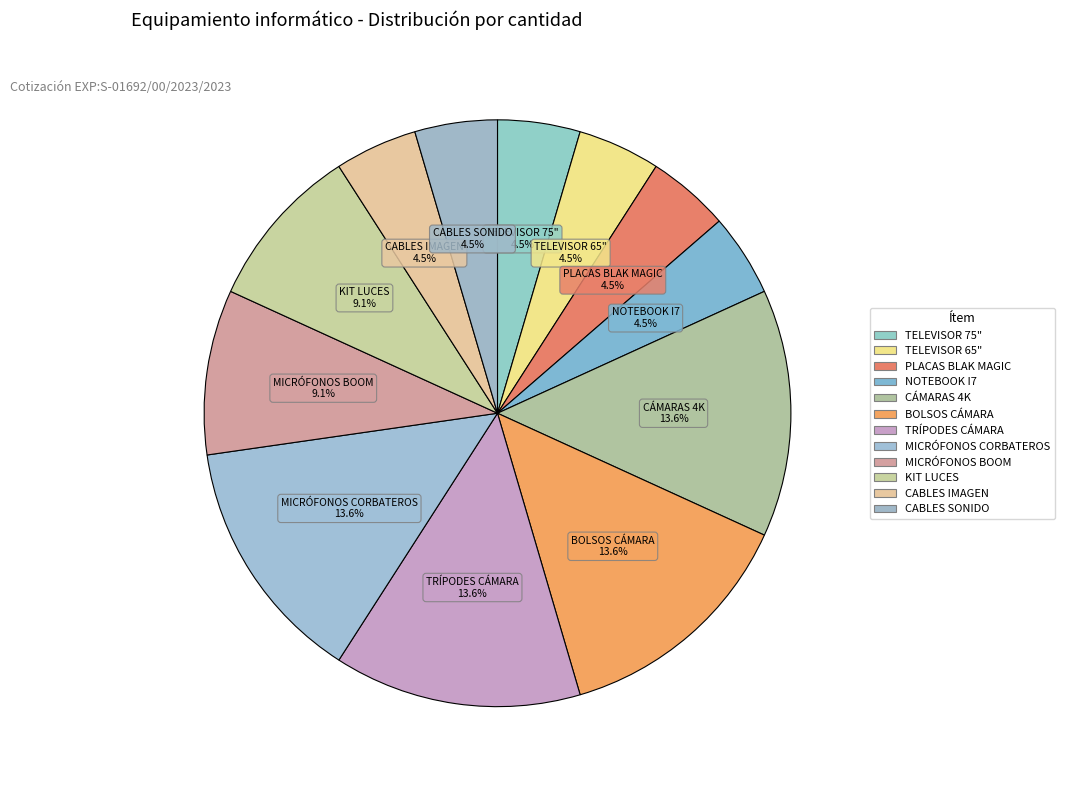

What is the largest slice in the pie chart?

CÁMARAS 4K